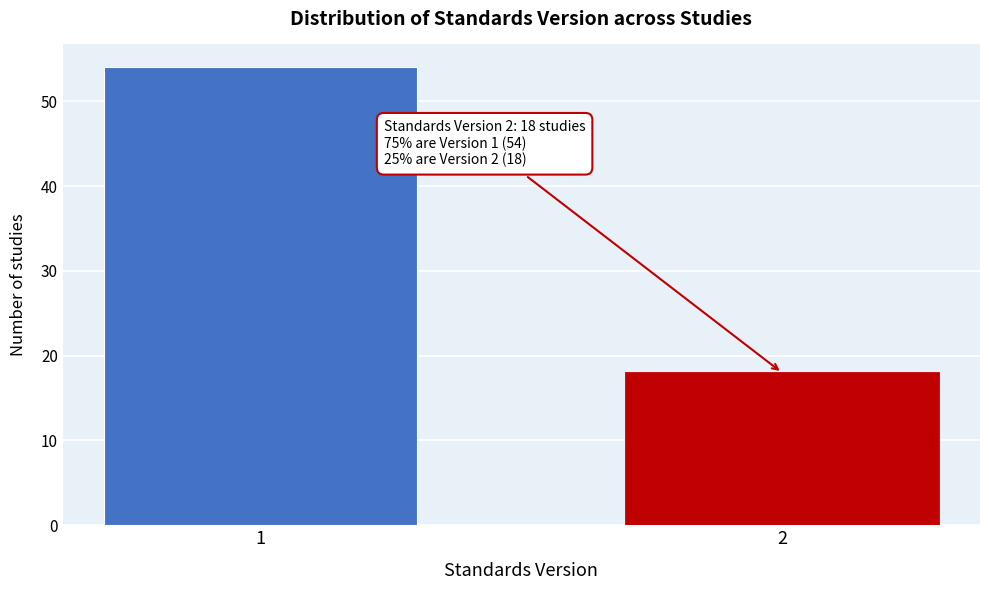

Reading left to right, extract all data points from this chart.

54	18